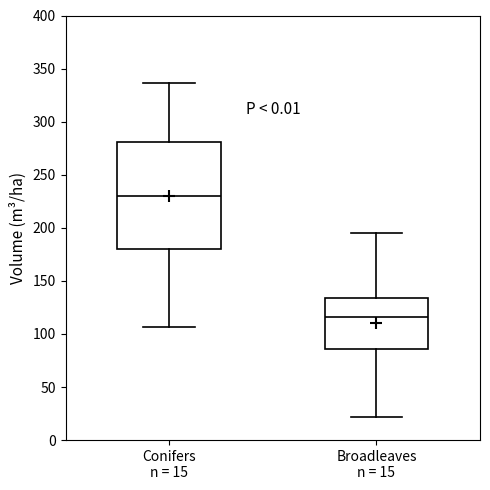

Reading left to right, read every box against the y-axis: the position of its median line, the range the box covers, and the ends of its whiskers. The values are not printed on the chart, so give them approximately, as read against the axis.

Conifers n = 15: median 230, box 180 to 280, whiskers 105 to 335
Broadleaves n = 15: median 115, box 85 to 135, whiskers 20 to 195